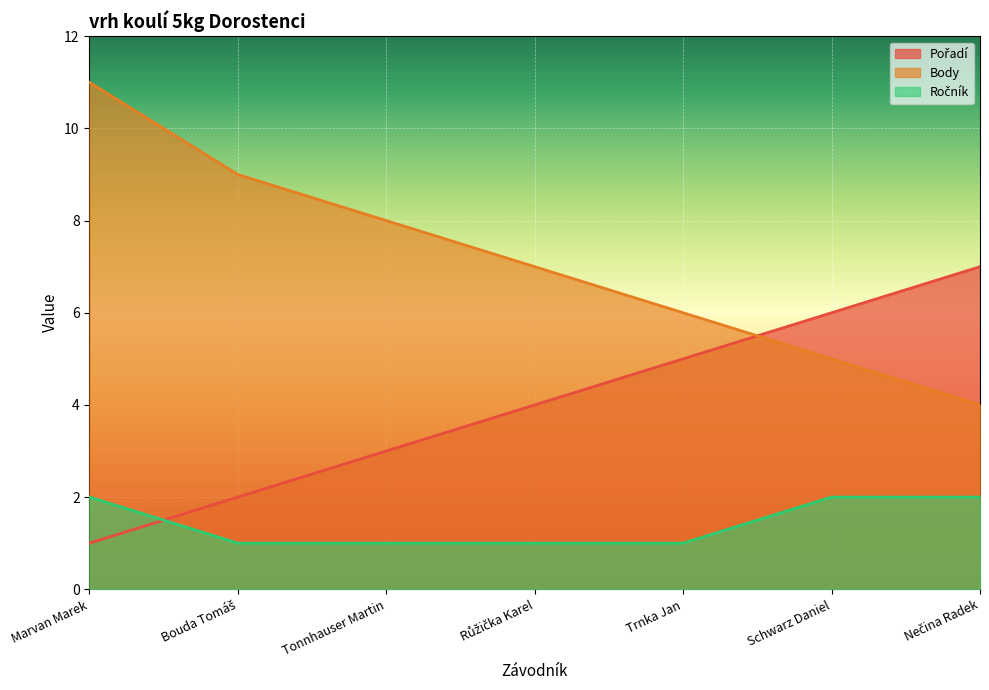

How many times do Body and Pořadí cross each other?

1